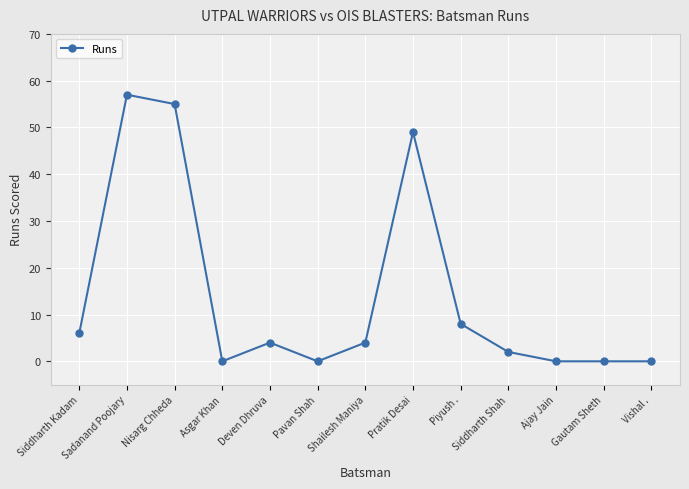

What position from the right is Ajay Jain?

3